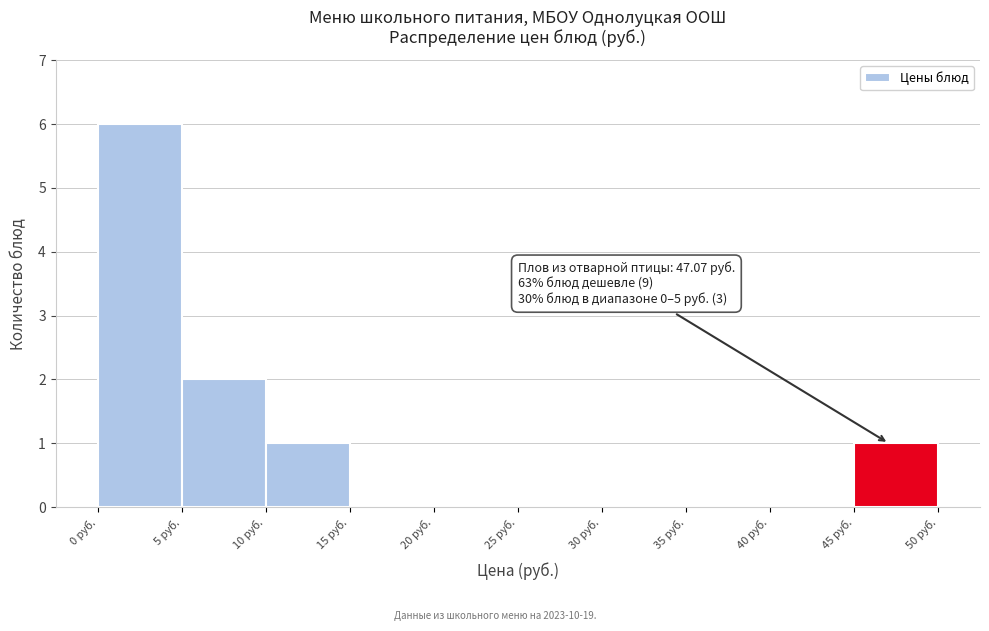

Over which range of the x-axis is the bar tallest?

0 to 5